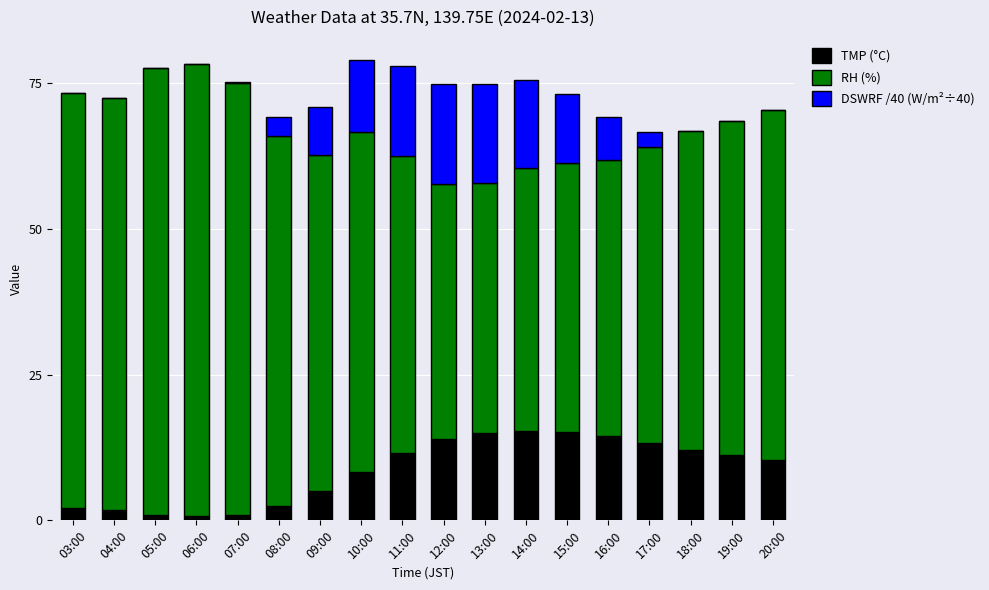

What is the highest value of the TMP (°C) series?

15.3